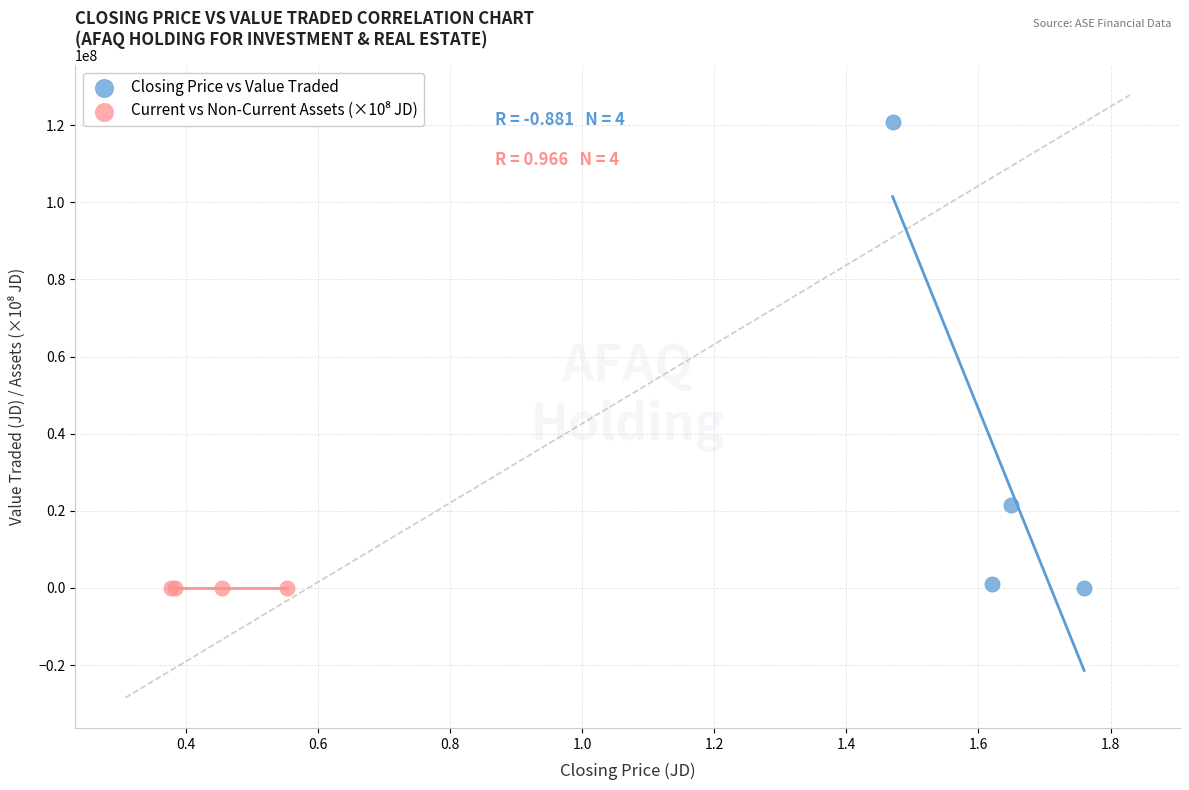

Which series has the largest Y range (max minus min)?

Closing Price vs Value Traded